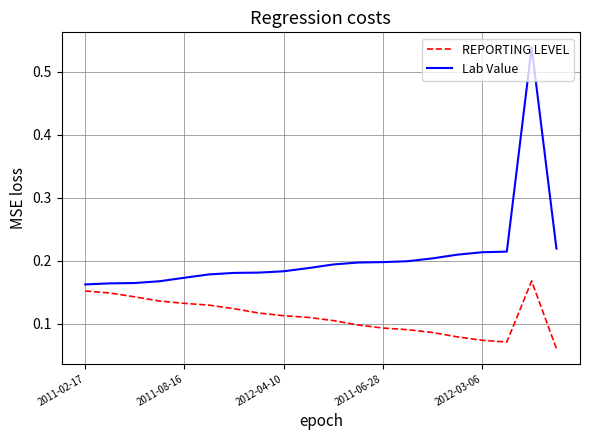

True or false: Lab Value has more than 0 points higher than both neighbors.

True